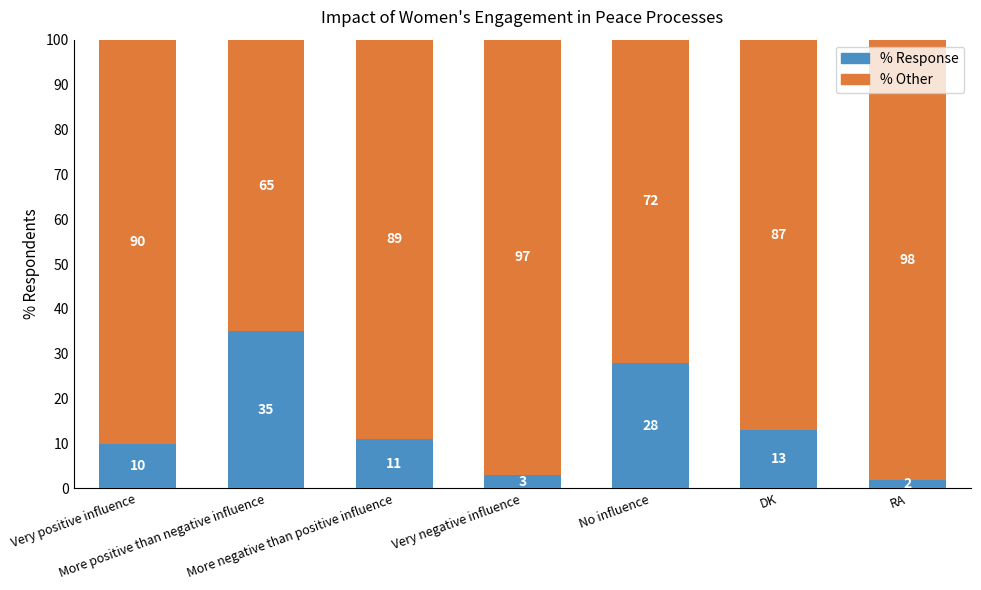

What is the average value of the % Response series?

15